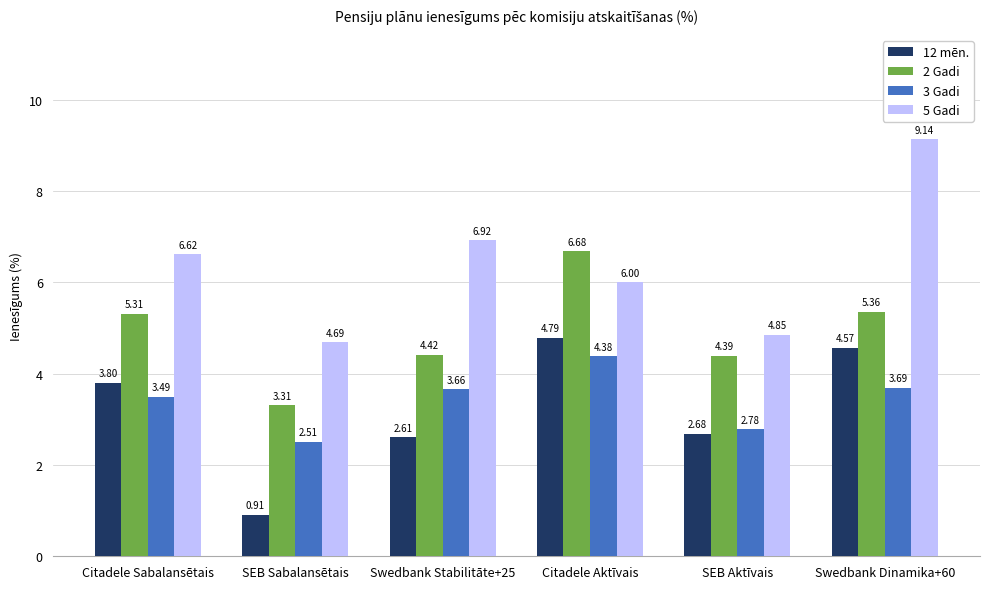

Which label corresponds to the smallest value in the chart?

SEB Sabalansētais